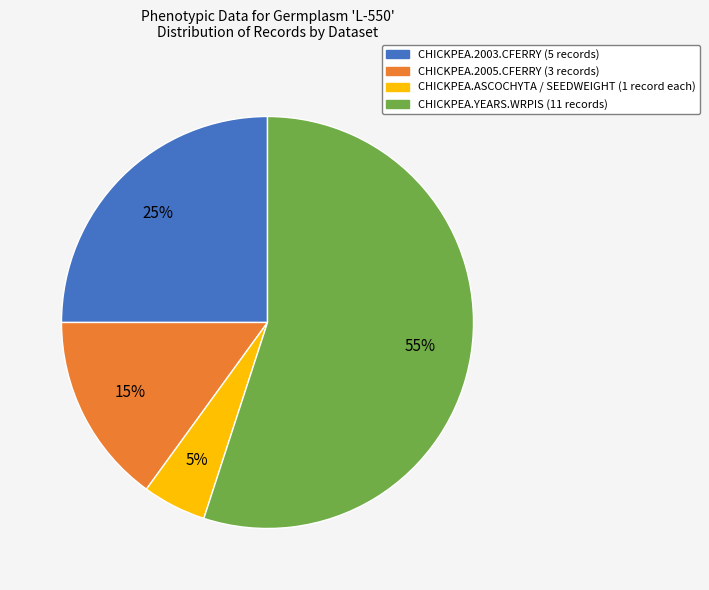

To the nearest percent, what is the average slice percentage?

25%